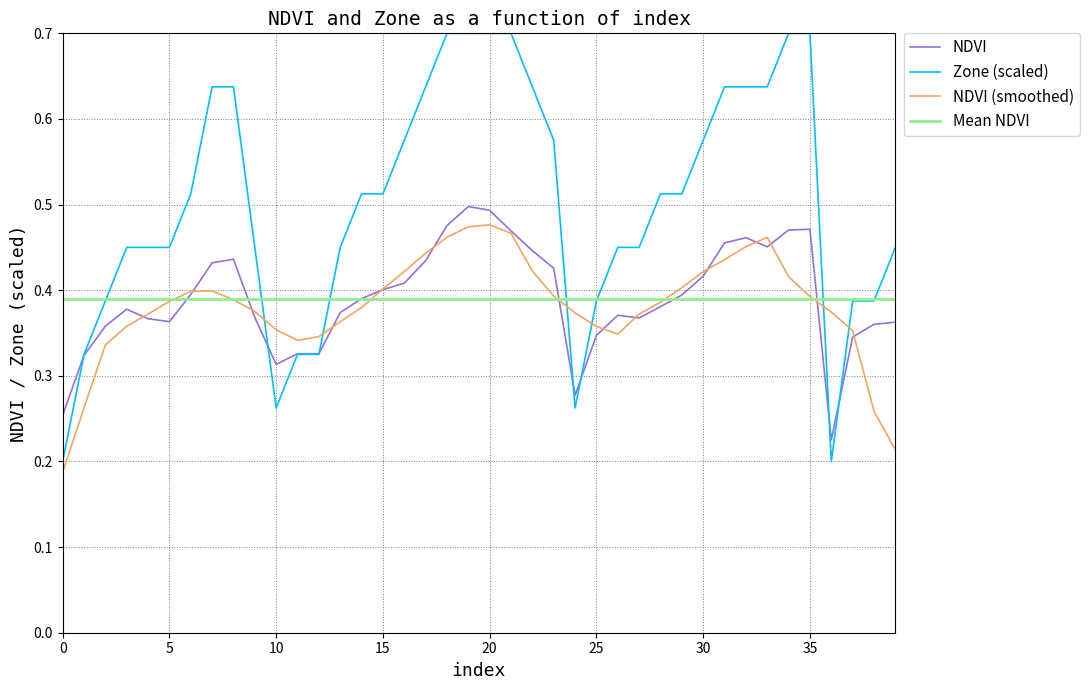

What is the maximum value shown in the chart?

0.7